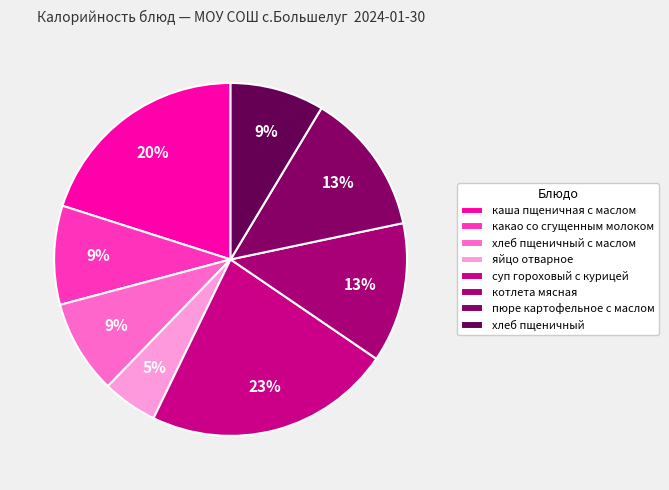

Which slice is the smallest?

яйцо отварное